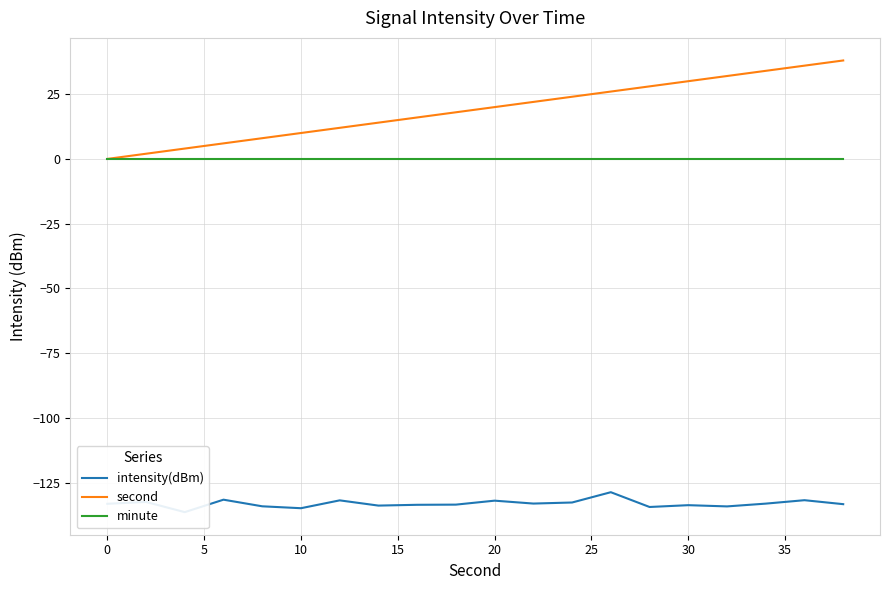

Reading left to right, list all the values displayed in this chart.

intensity(dBm): -133.1	-132.4	-136.3	-131.5	-134.1	-134.8	-131.8	-133.8	-133.5	-133.4	-131.9	-133.0	-132.6	-128.6	-134.4	-133.7	-134.1	-133.1	-131.7	-133.3
second: 0.0	2.0	4.0	6.0	8.0	10.0	12.0	14.0	16.0	18.0	20.0	22.0	24.0	26.0	28.0	30.0	32.0	34.0	36.0	38.0
minute: 0.0	0.0	0.0	0.0	0.0	0.0	0.0	0.0	0.0	0.0	0.0	0.0	0.0	0.0	0.0	0.0	0.0	0.0	0.0	0.0